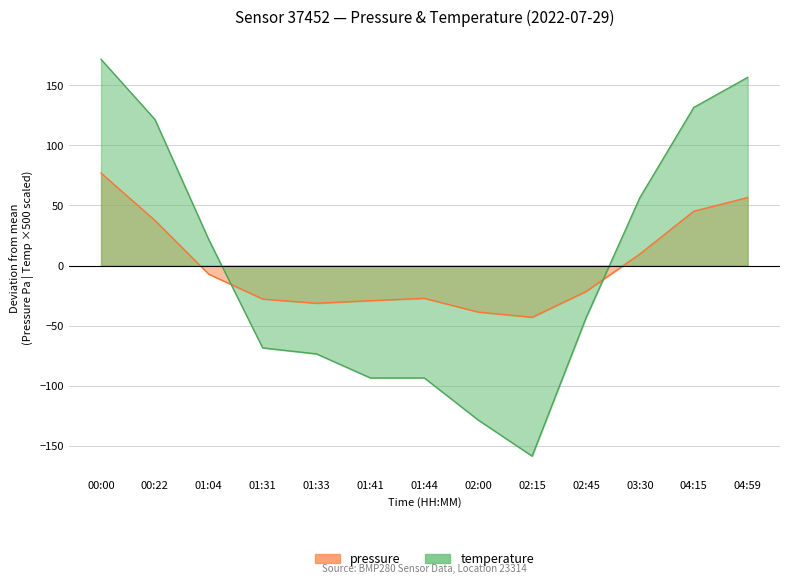

What is the difference between the second highest and minimum values in the pressure series?

99.6